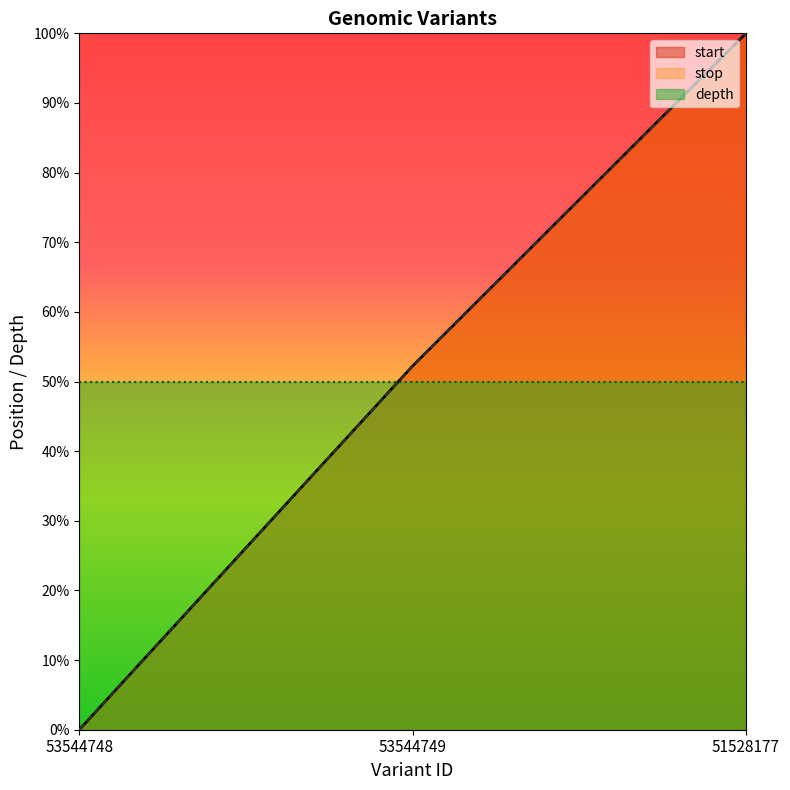

What is the difference between the start values at 53544749 and 51528177?

0.5